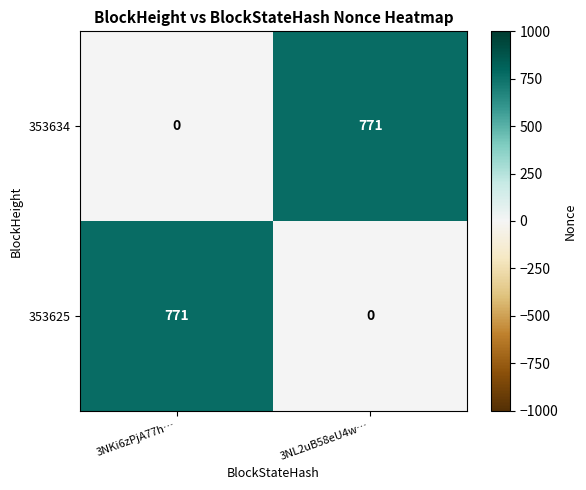

Reading right to left, extract all data points from this chart.

353634: 3NL2uB58eU4w…=771	3NKi6zPjA77h…=0
353625: 3NL2uB58eU4w…=0	3NKi6zPjA77h…=771